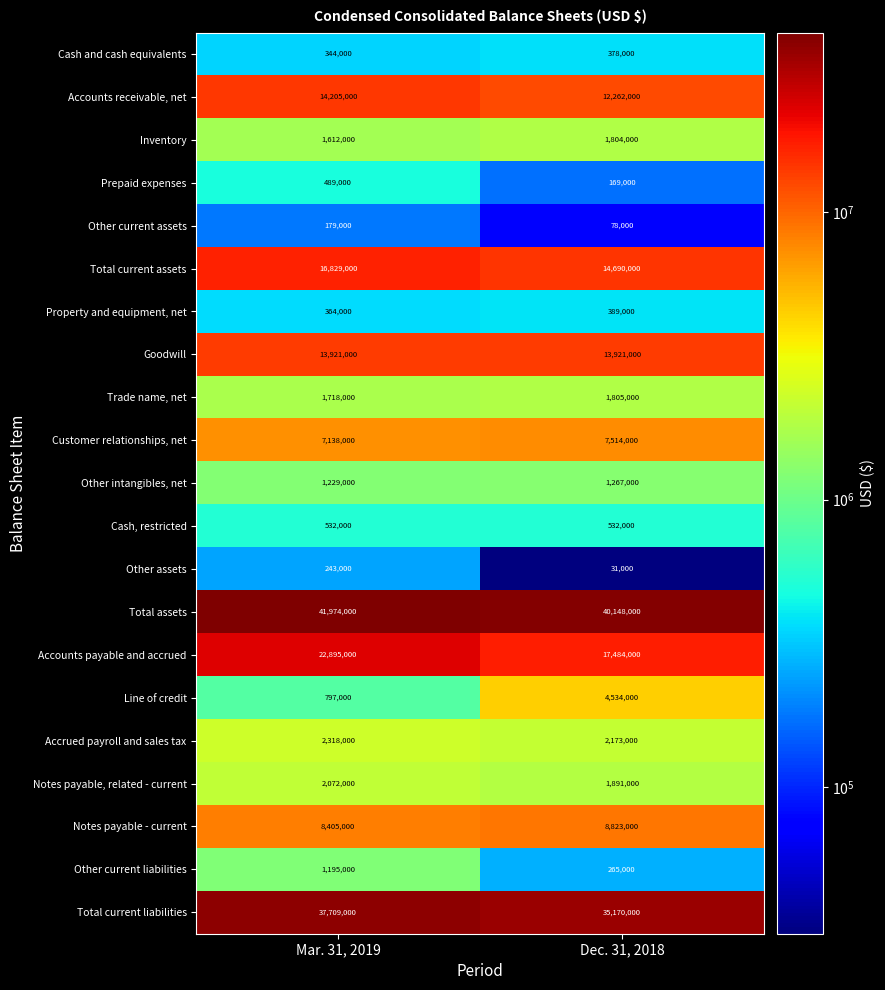

What is the difference between the Accounts receivable, net values at Dec. 31, 2018 and Mar. 31, 2019?

1943000